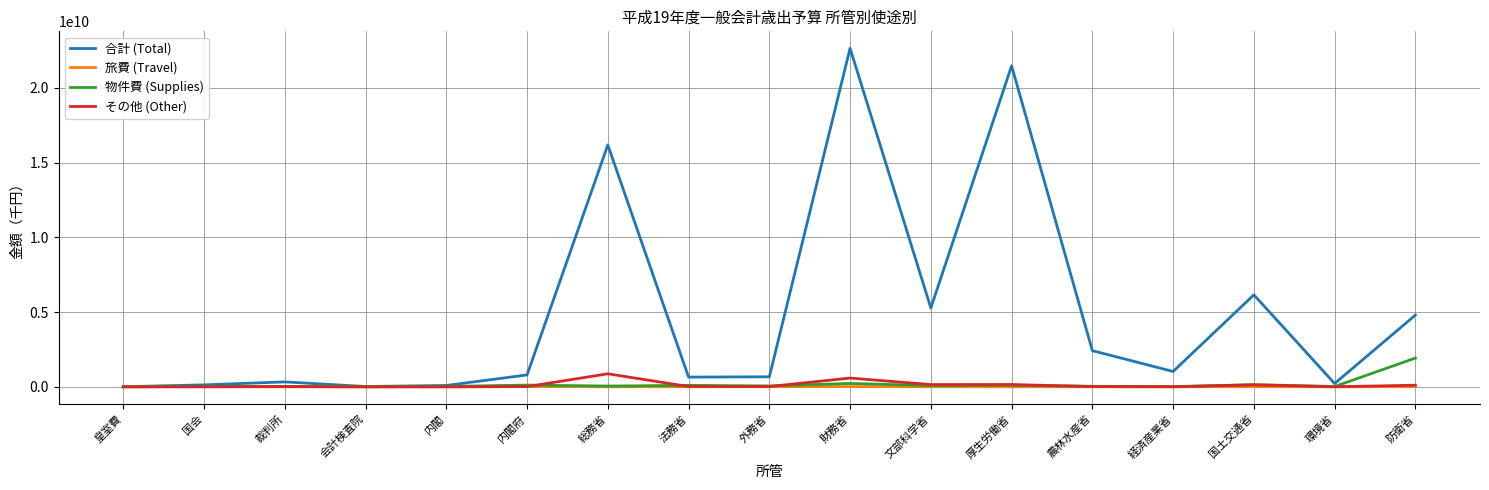

Which series changed the most between 農林水産省 and 環境省?

合計 (Total)